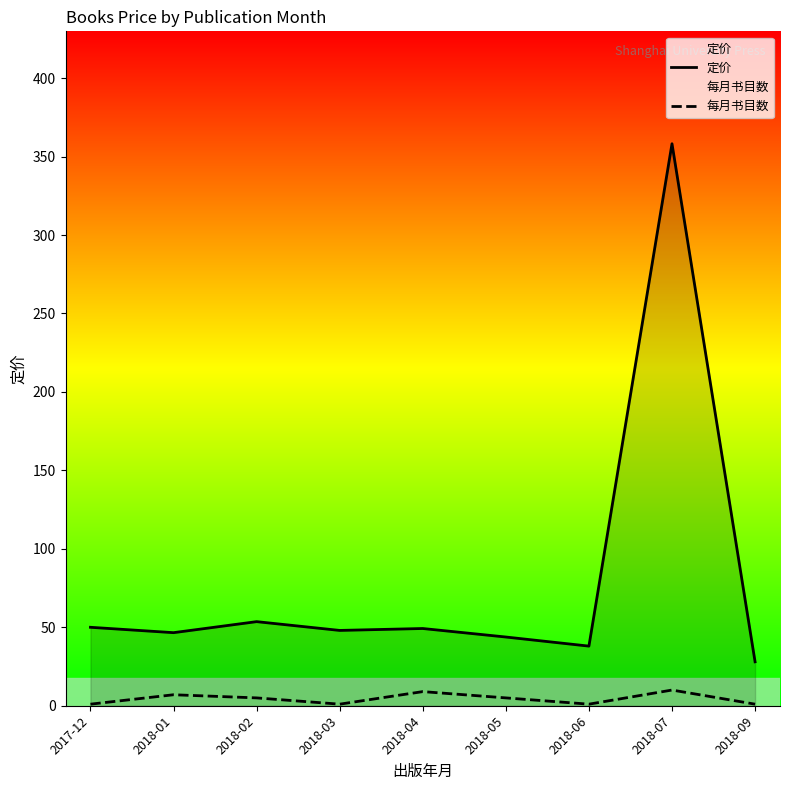

Which has a higher value, 2018-05 or 2018-04?

2018-04